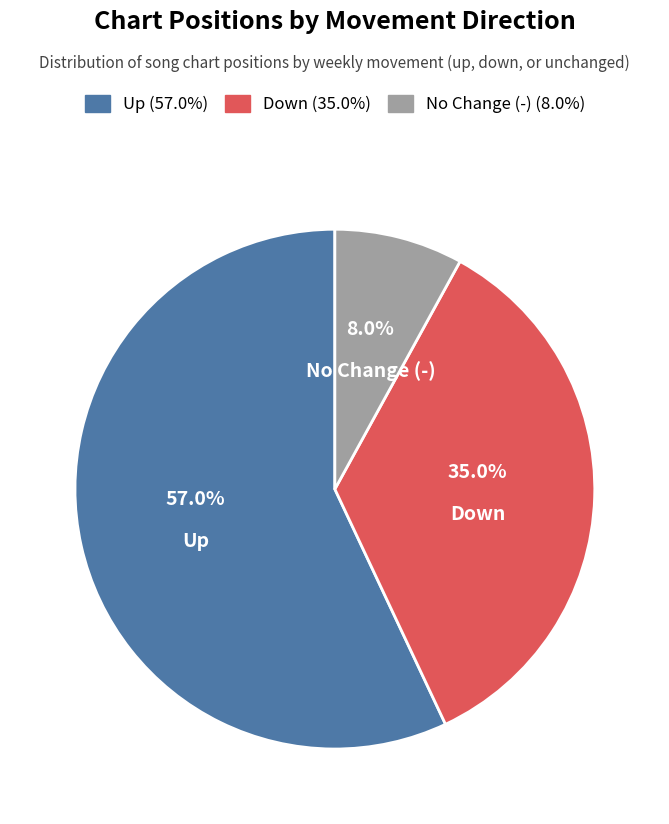

Is there a majority slice in this chart?

Yes